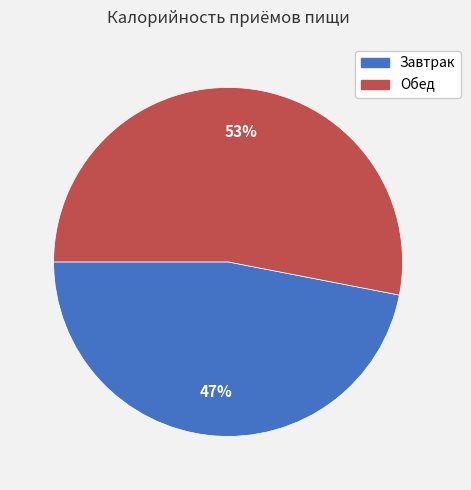

Rank the categories by value from lowest to highest.

Завтрак, Обед